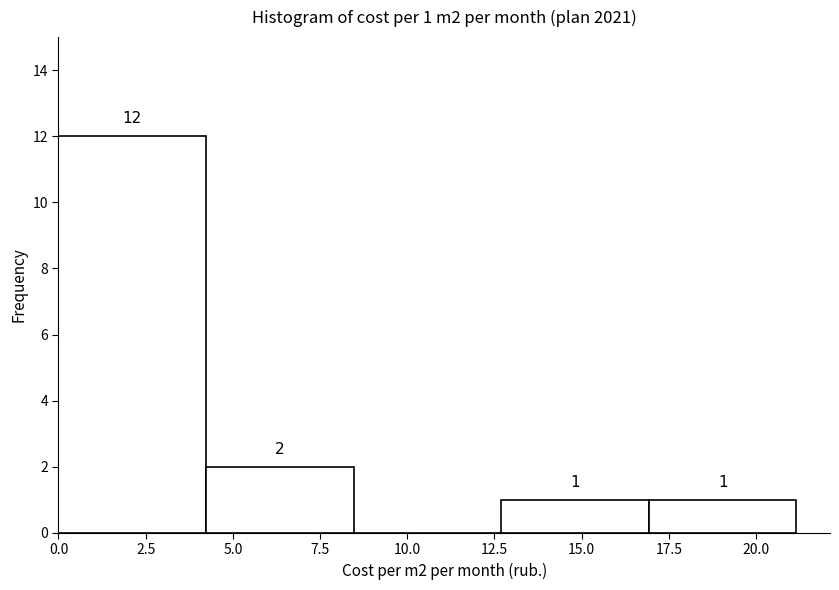

Over which range of the x-axis is the bar tallest?

0.0 to 4.0